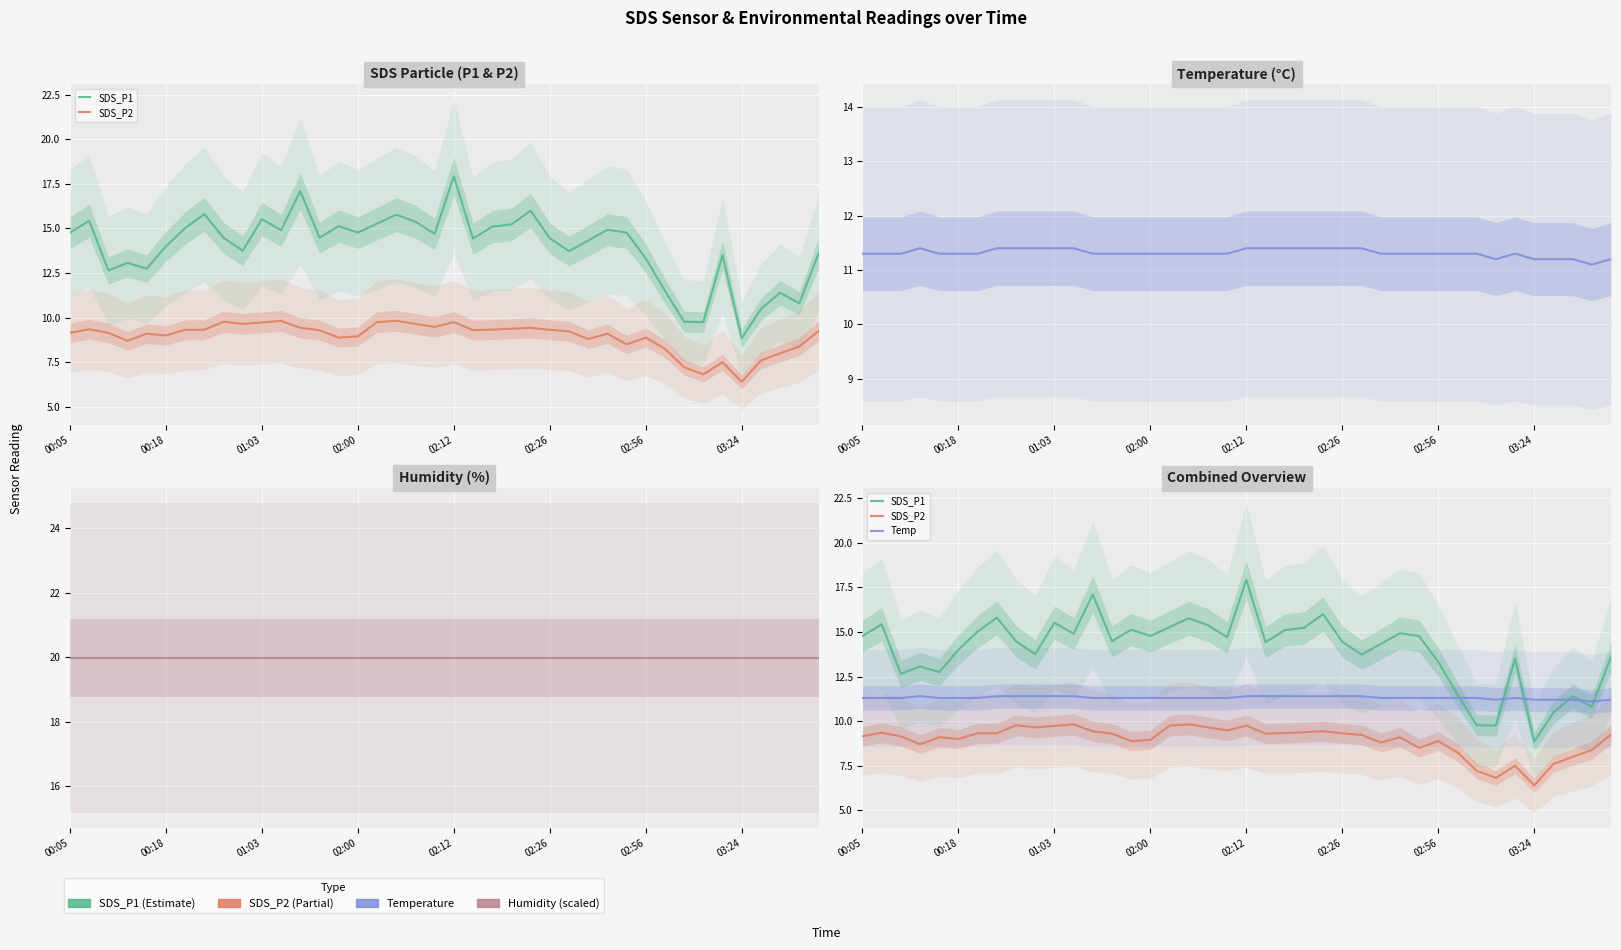

True or false: SDS_P2 and Temp cross at least once.

False